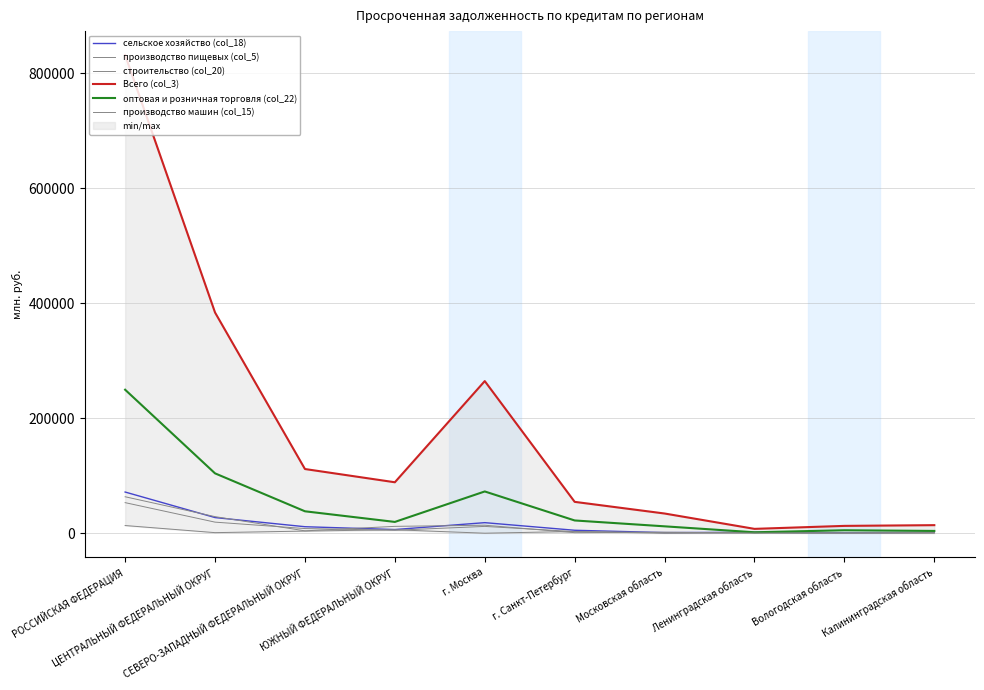

Which label corresponds to the largest value in the chart?

РОССИЙСКАЯ ФЕДЕРАЦИЯ